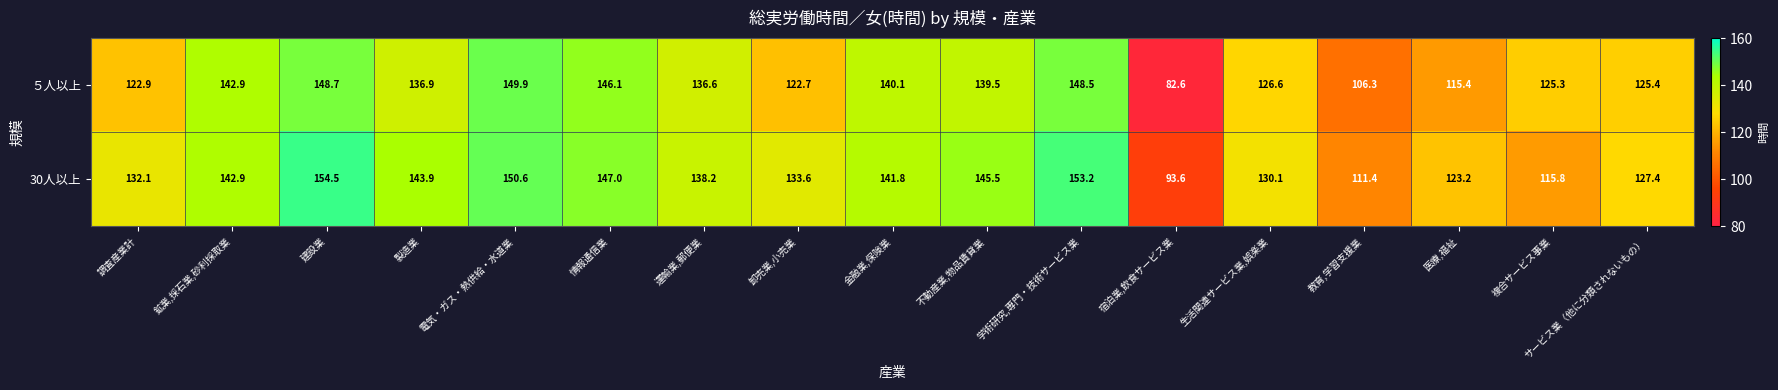

The value of 30人以上 at 卸売業,小売業 is 64.5. True or false?

False